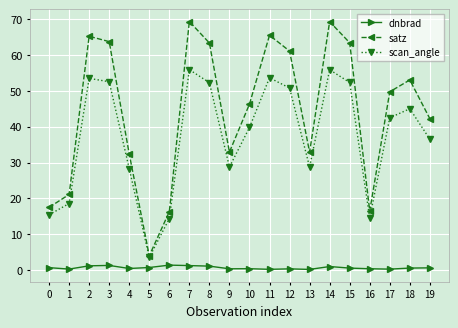

Which series has the widest spread of values?

satz